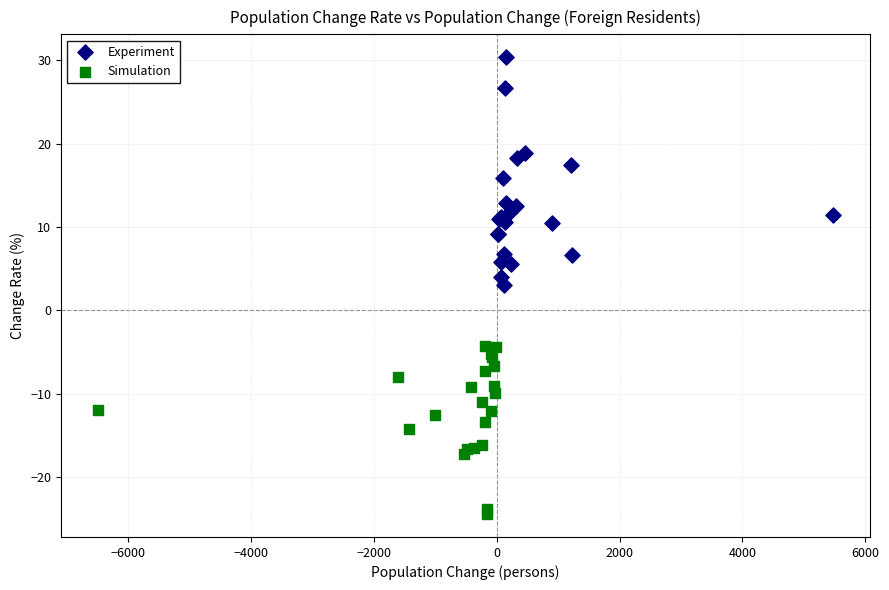

Which series reaches the maximum Y coordinate?

Experiment